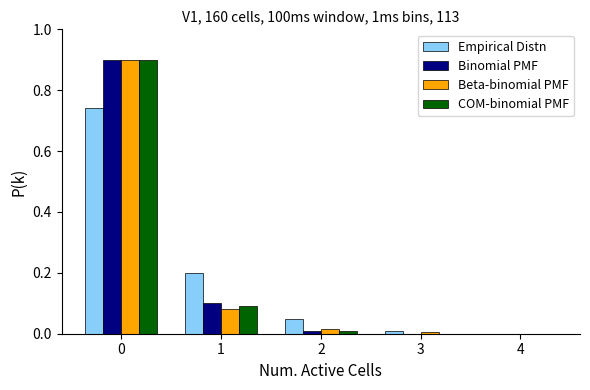

The value of COM-binomial PMF at 0 is 0.6. True or false?

False